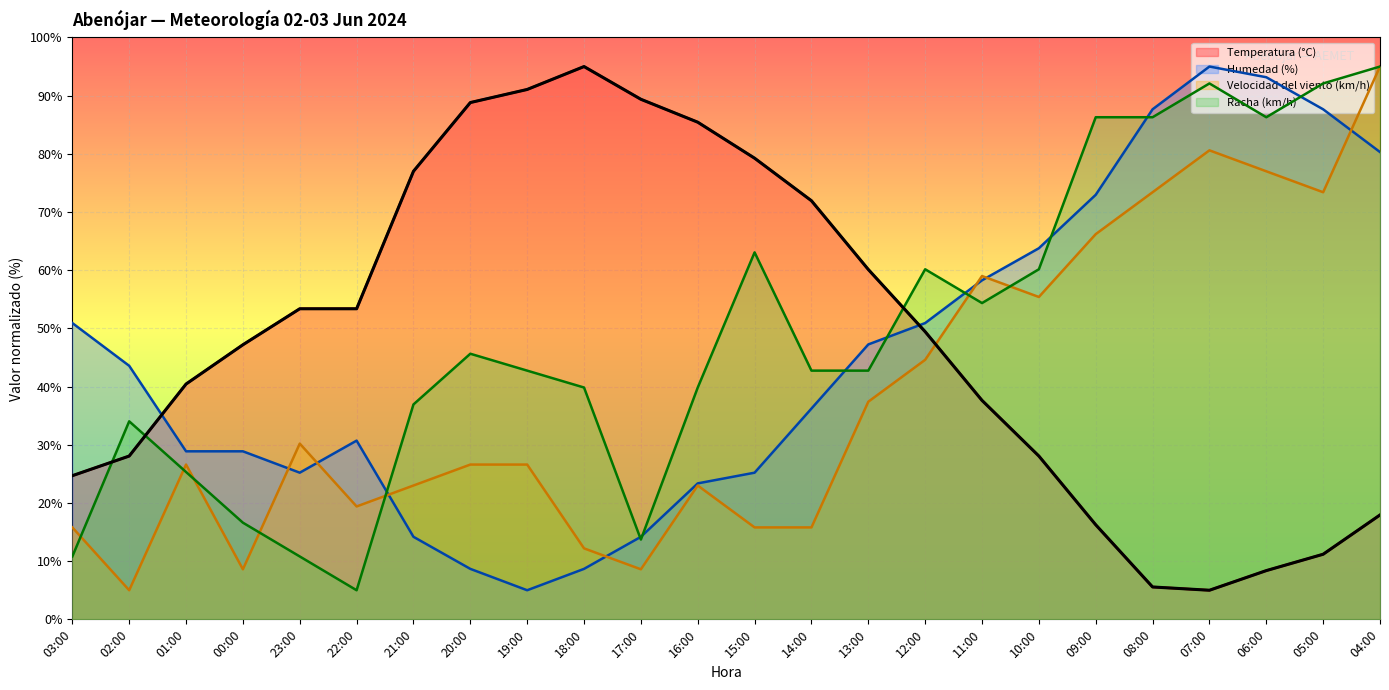

What is the sum of the Humedad (%) values at 07:00 and 06:00?

188.2